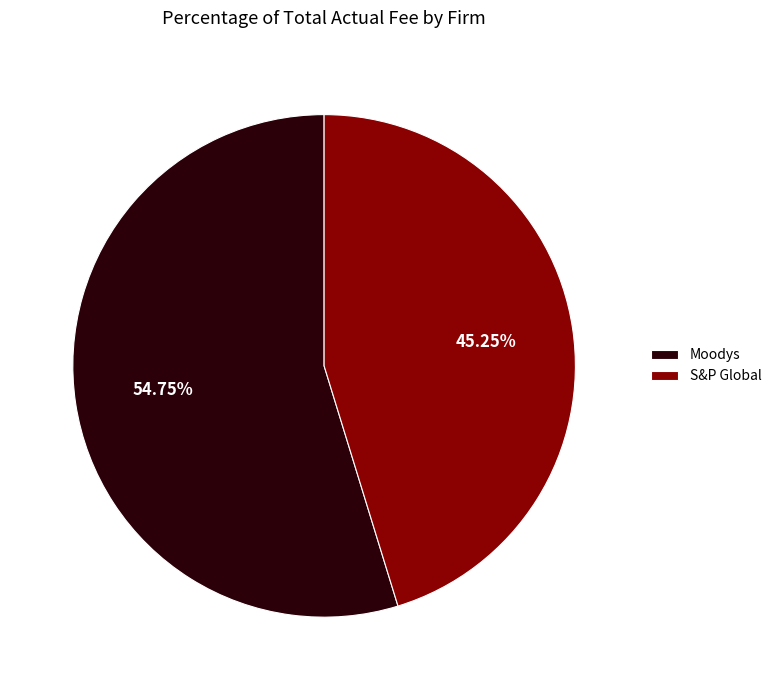

Does any single category account for the majority?

Yes